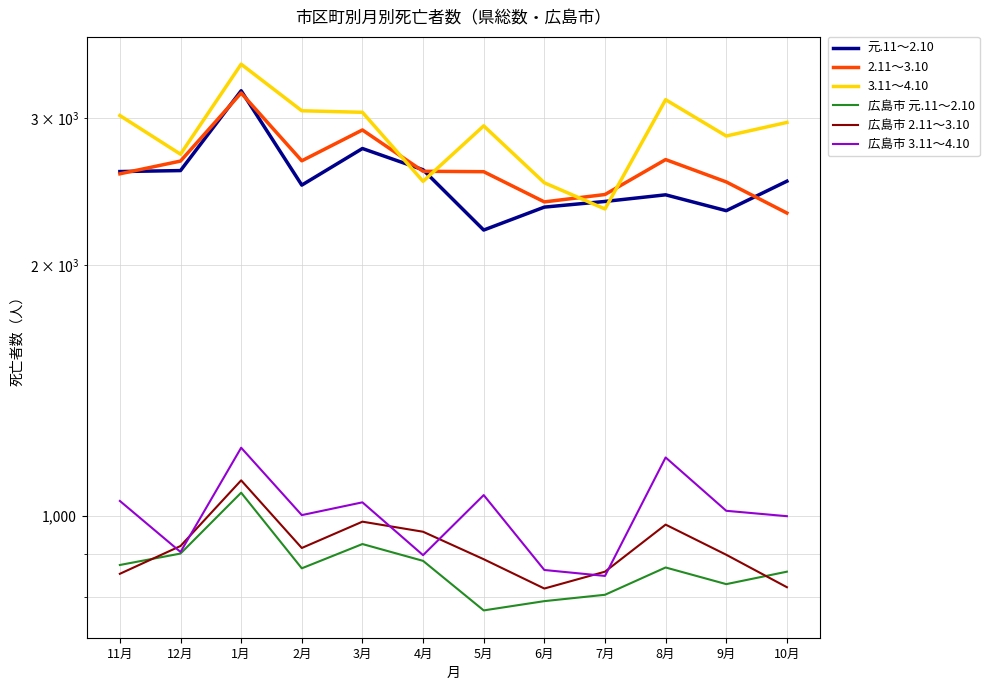

Is this an area chart (filled region under the line)?

No